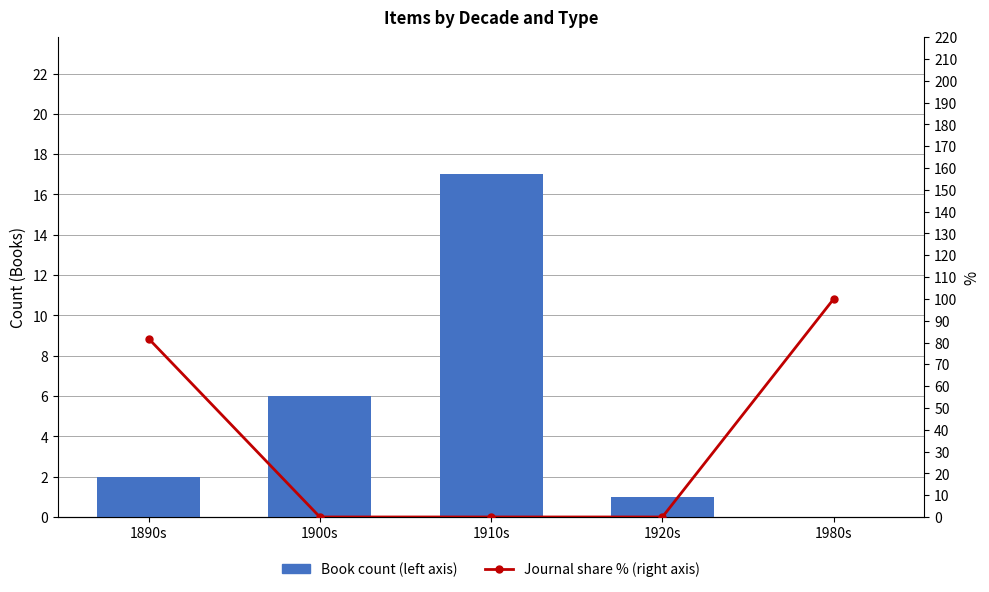

Which series has the widest spread of values?

Journal share % (right axis)